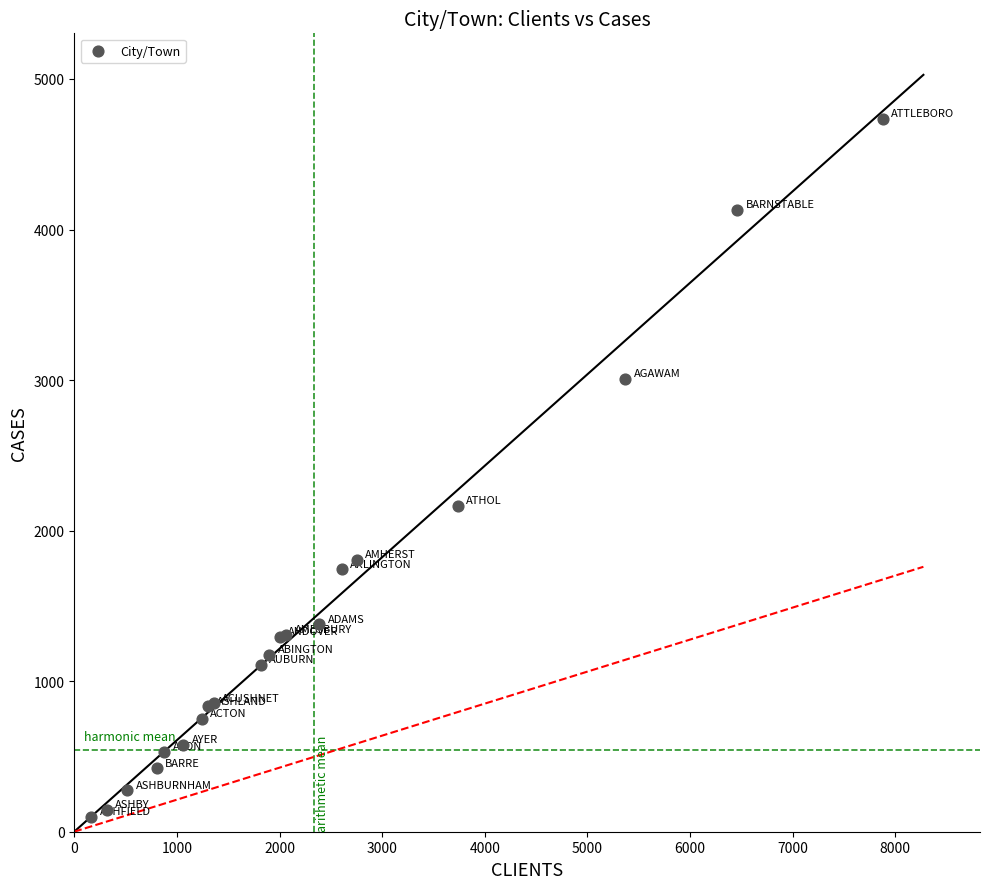

What Y value in the scatter plot is closest to 2417?

2166